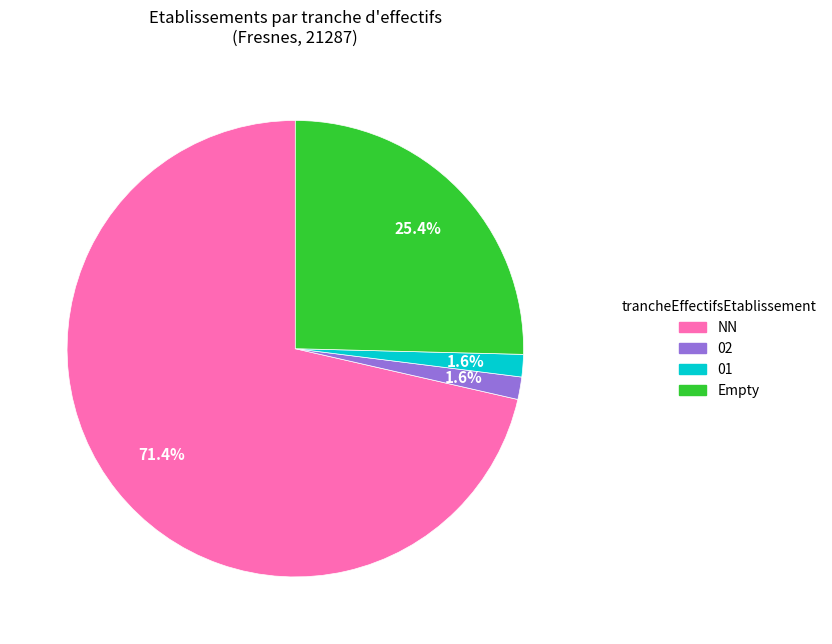

Is there a majority slice in this chart?

Yes